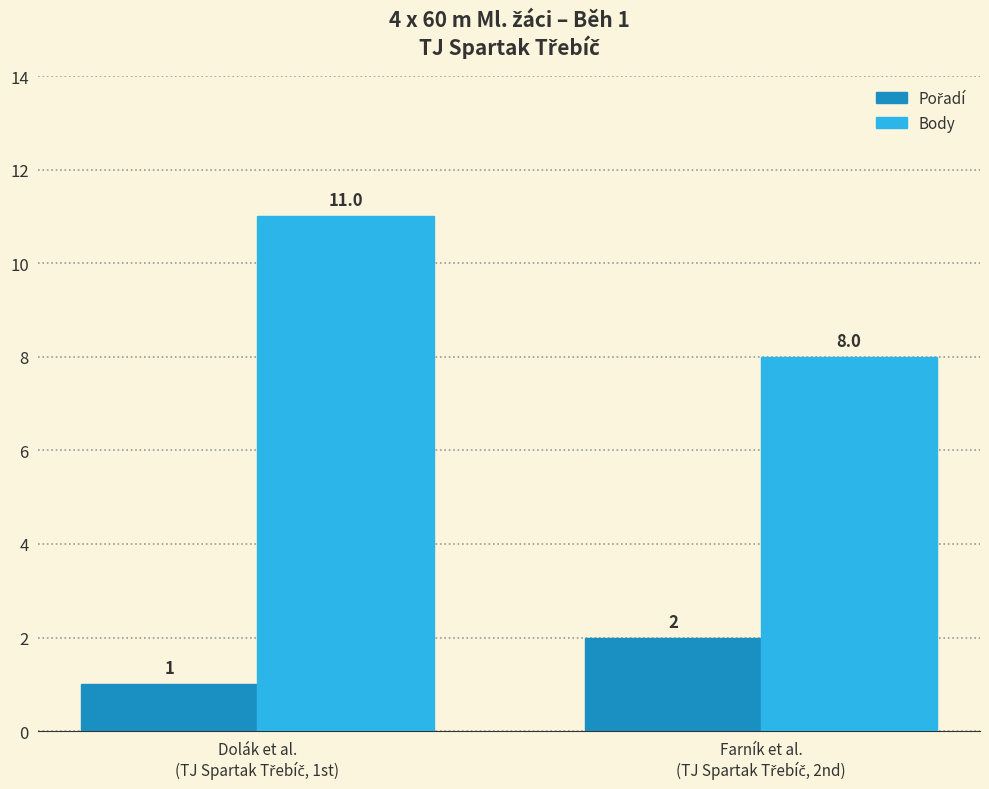

Which series has the widest spread of values?

Body